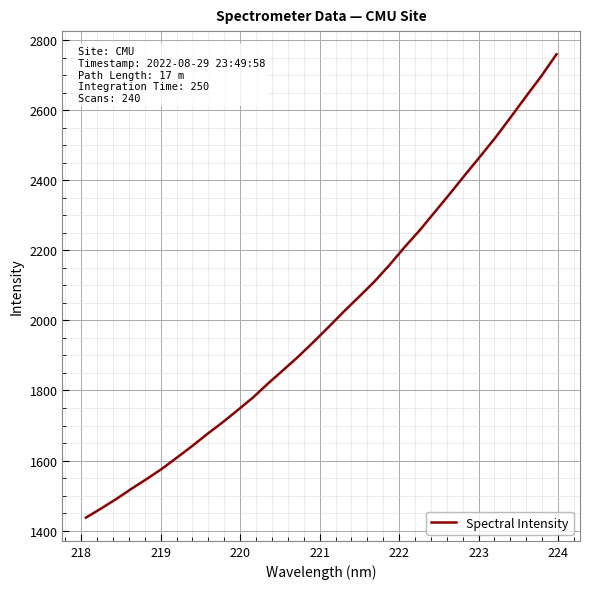

What is the maximum value shown in the chart?

2759.9